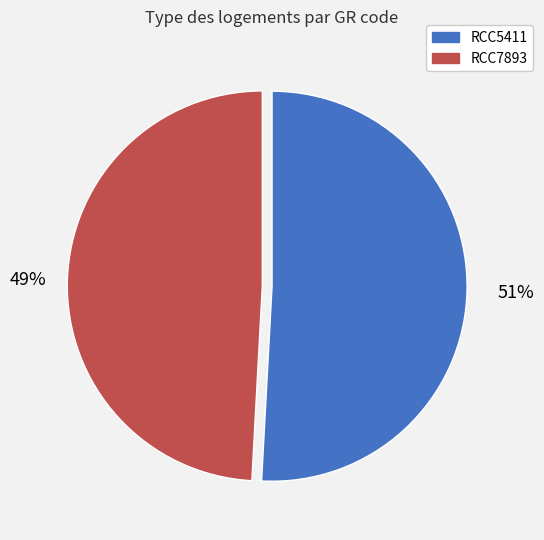

Rank the categories by value from highest to lowest.

RCC5411, RCC7893